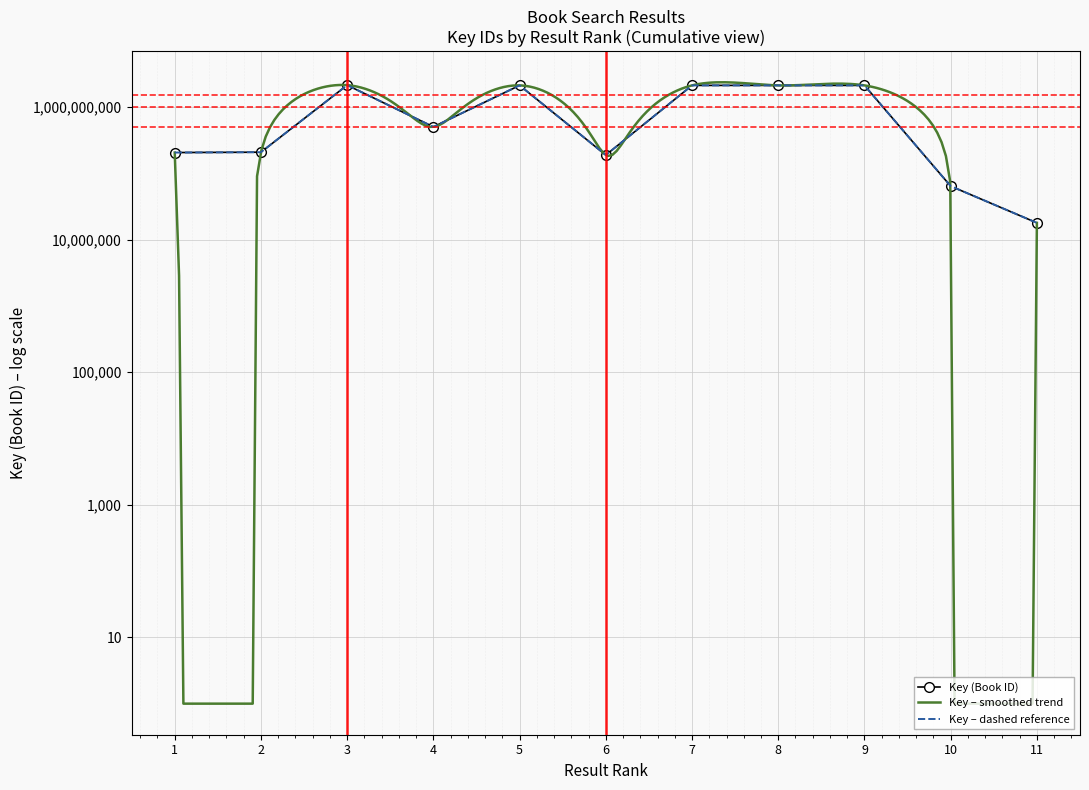

Which label corresponds to the largest value in the chart?

3